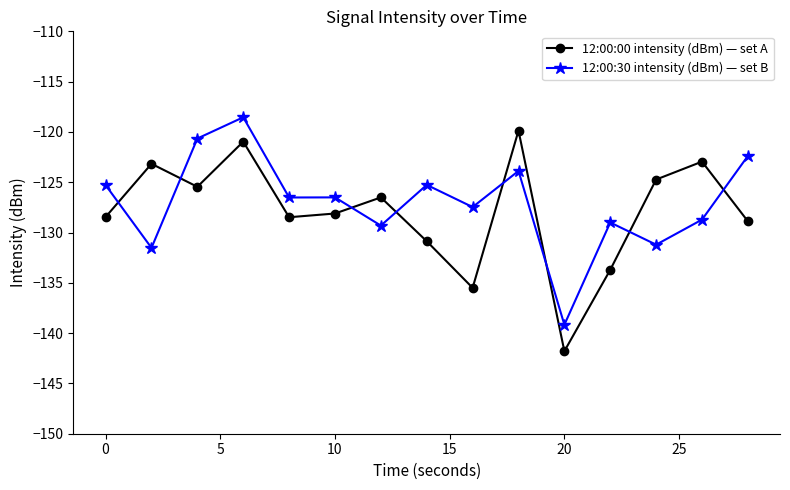

True or false: 12:00:00 intensity (dBm) — set A and 12:00:30 intensity (dBm) — set B cross at least once.

True